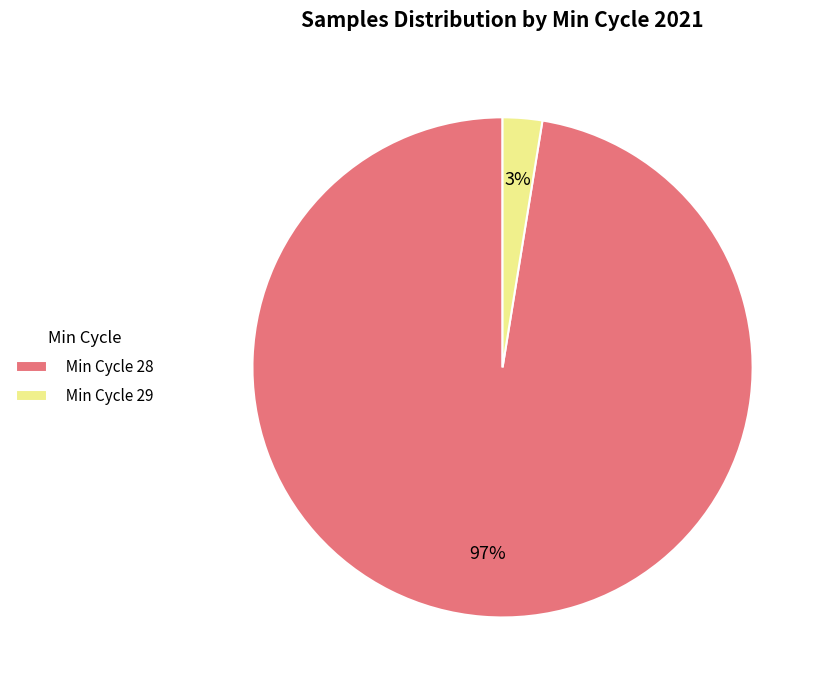

What is the majority slice?

Min Cycle 28